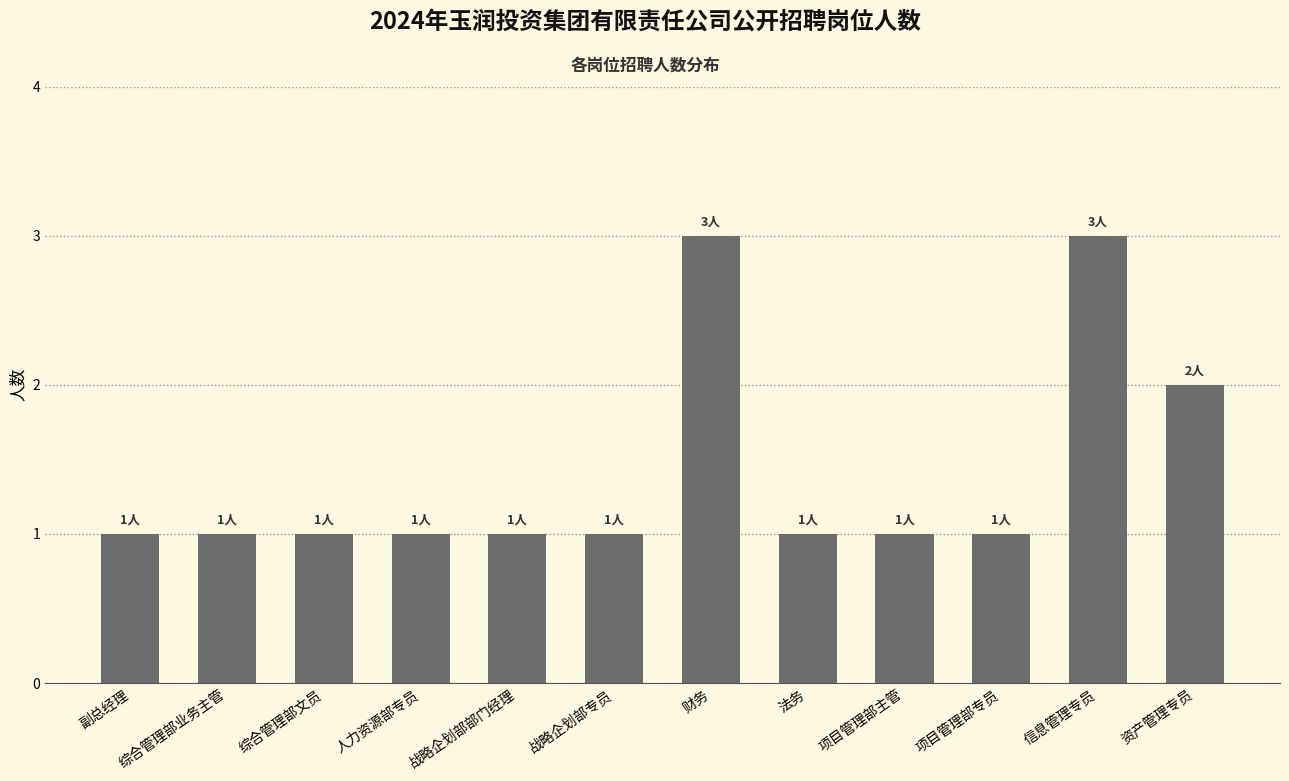

What is the maximum value shown in the chart?

3